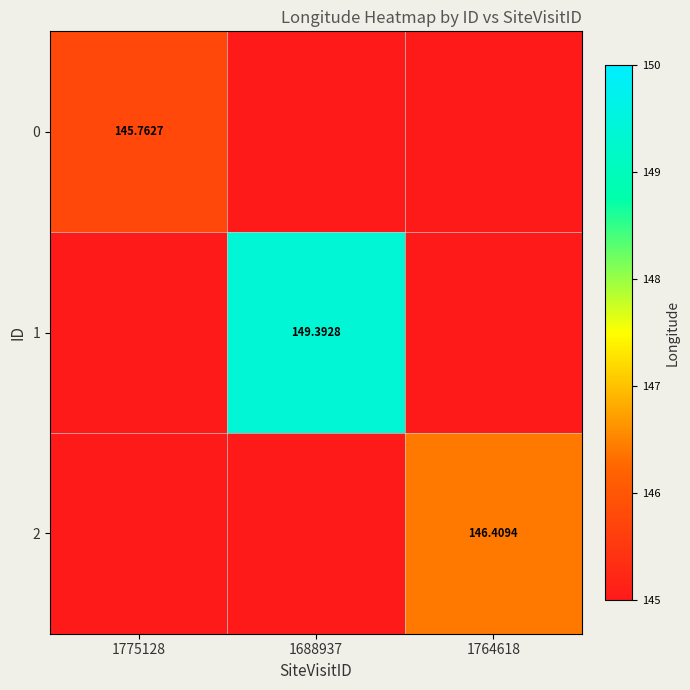

What is the difference between the highest and lowest values at 1764618?

1.4